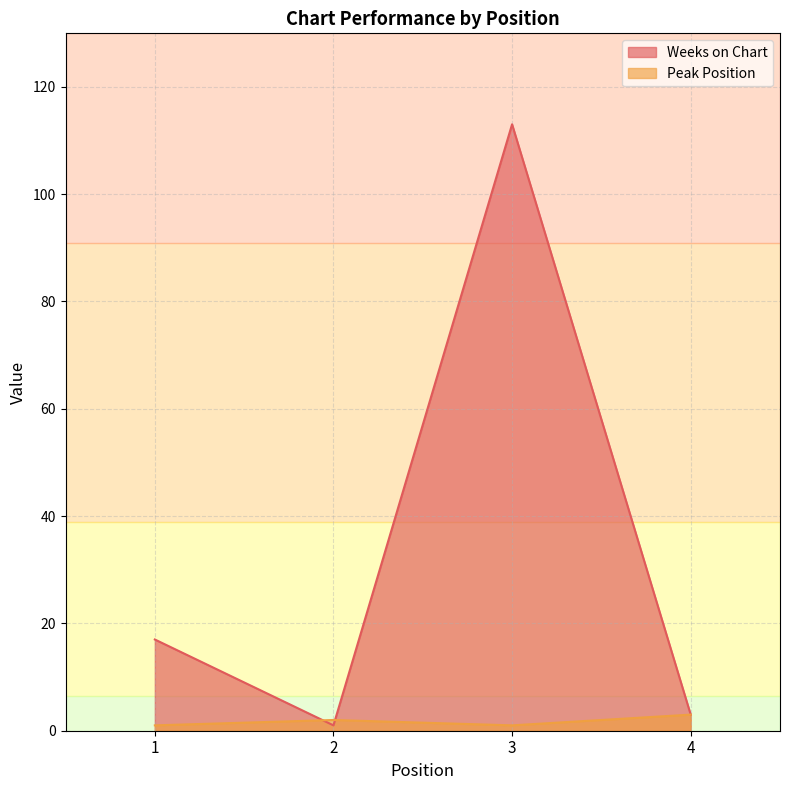

How many categories are shown in the chart?

4